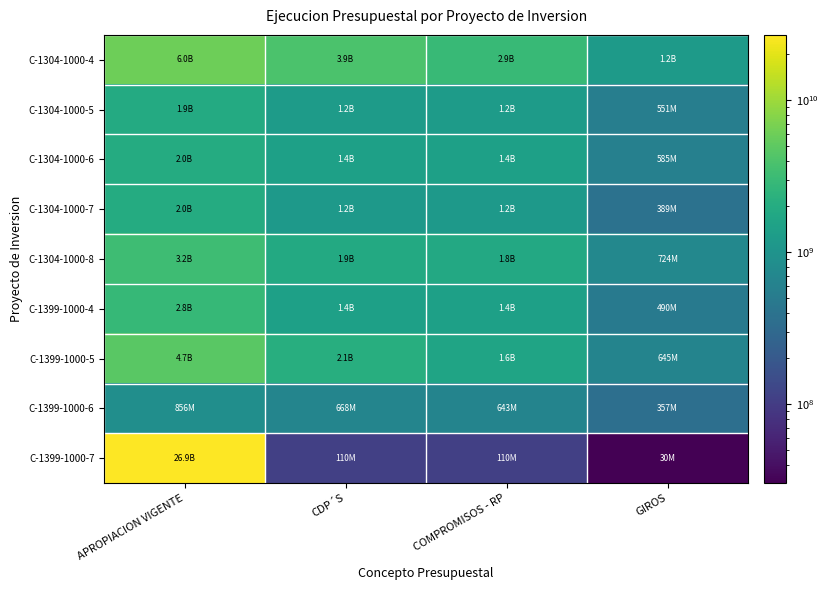

At which category is the sum across all series the highest?

APROPIACION VIGENTE